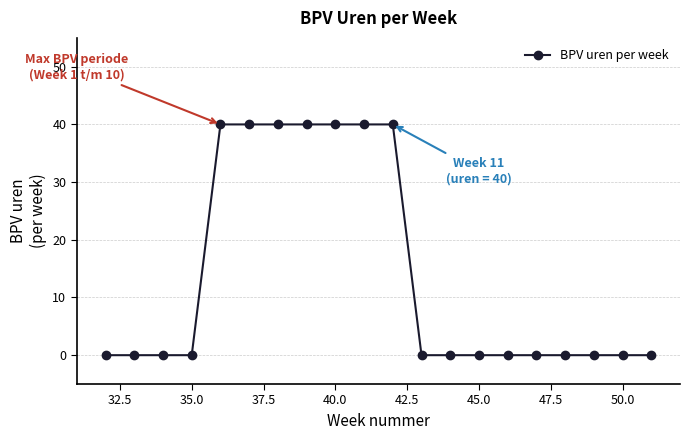

Reading left to right, transcribe all the data shown in this chart.

0	0	0	0	40	40	40	40	40	40	40	0	0	0	0	0	0	0	0	0